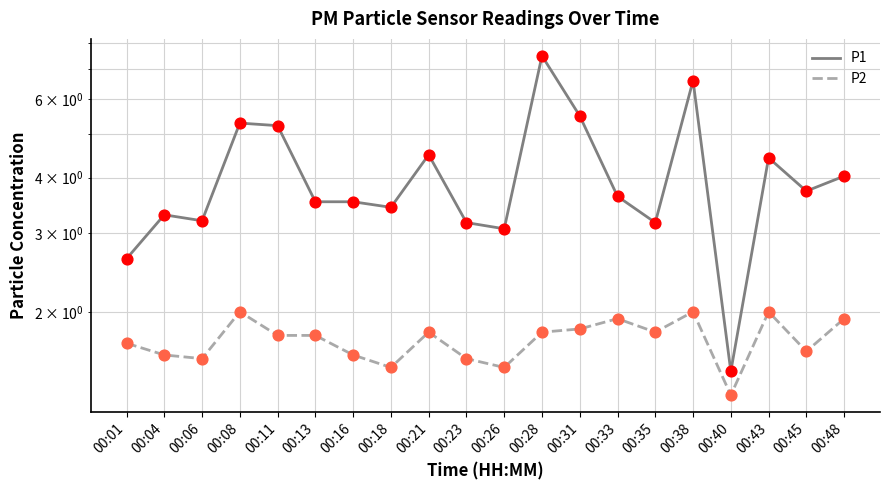

What are all the series names shown in the legend?

P1, P2